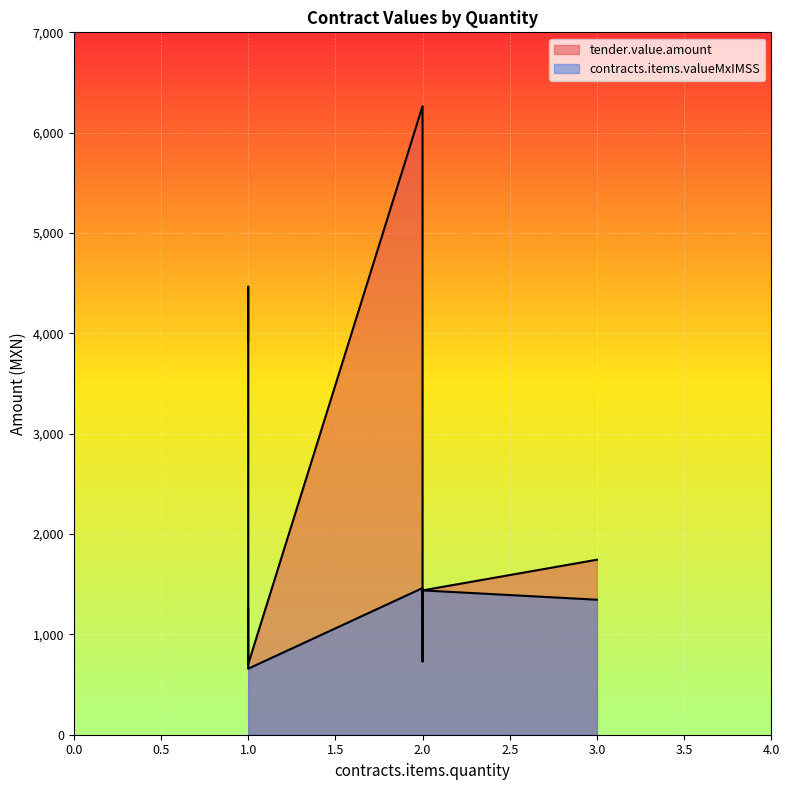

Which label corresponds to the smallest value in the chart?

1